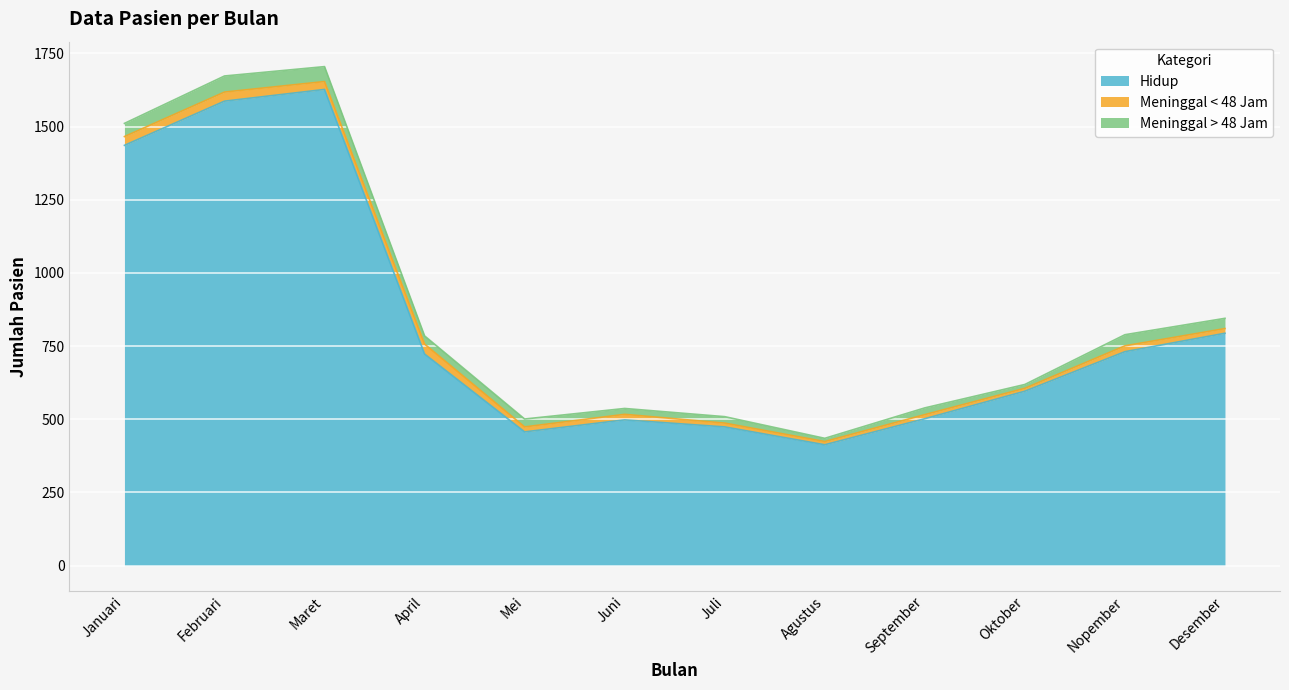

What is the difference between the highest and lowest values at Maret?

1600